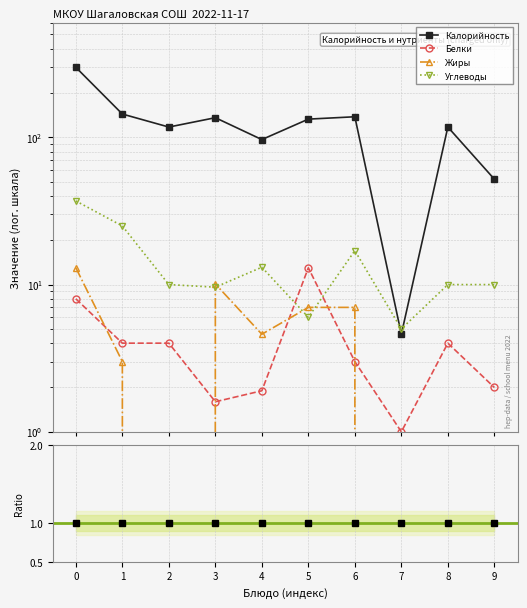

Which has a higher value, 2 or 7?

2